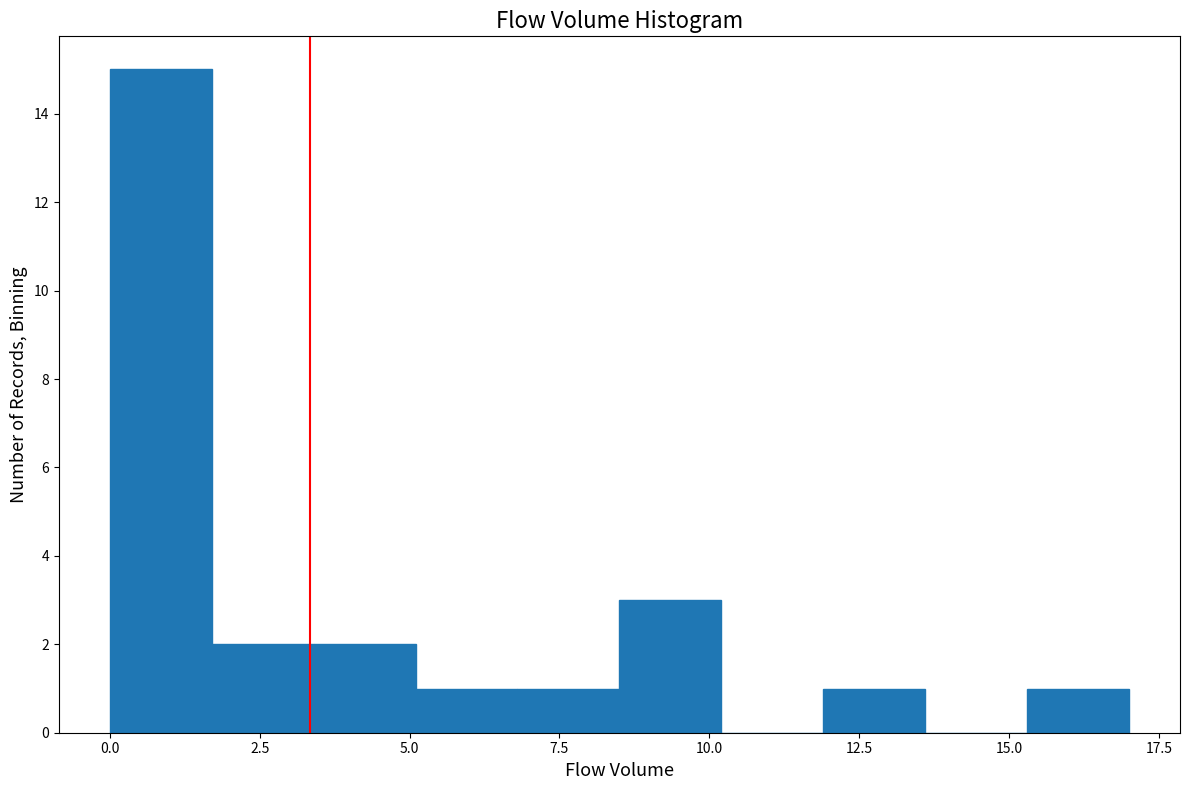

Around what value on the x-axis is the tallest bar? Give the approximate position of its centre, as read against the axis.

1.0